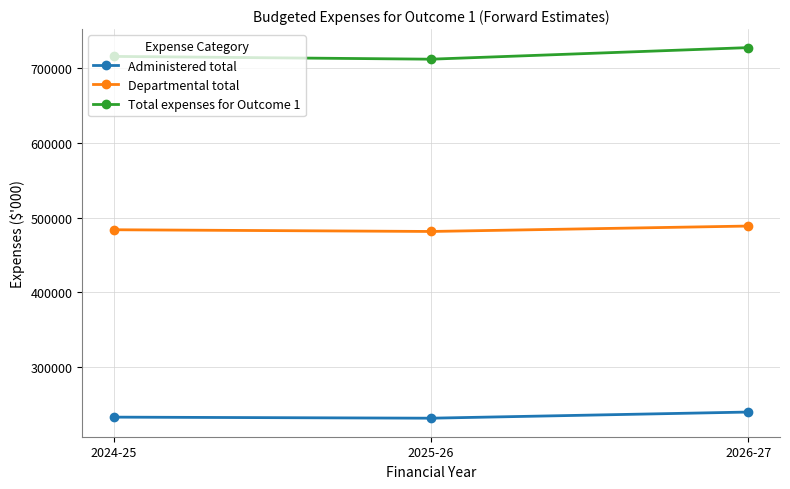

What is the difference between the highest and lowest values at 2026-27?

488606